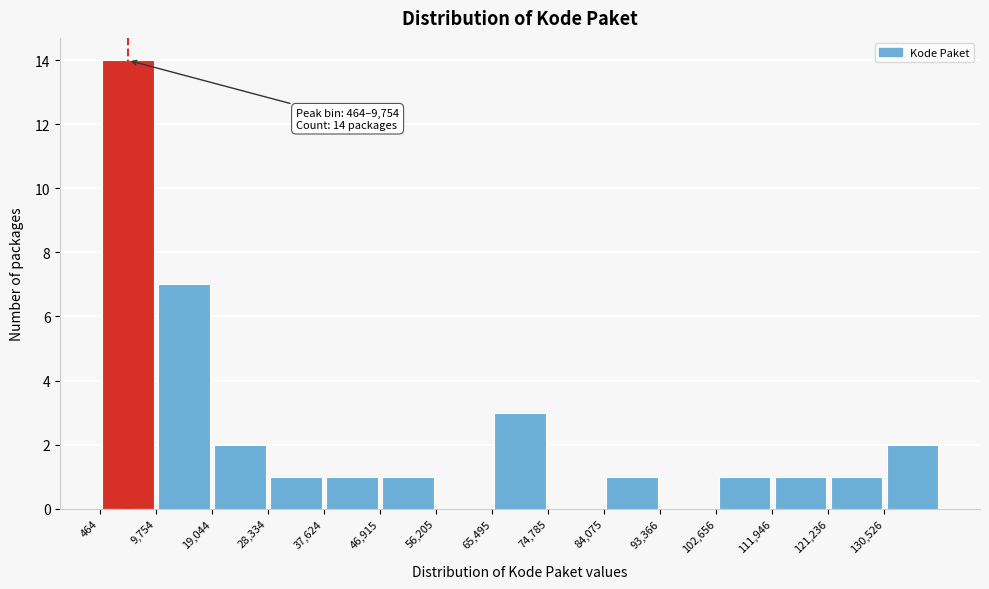

Over which range of the x-axis is the bar tallest?

0 to 10000